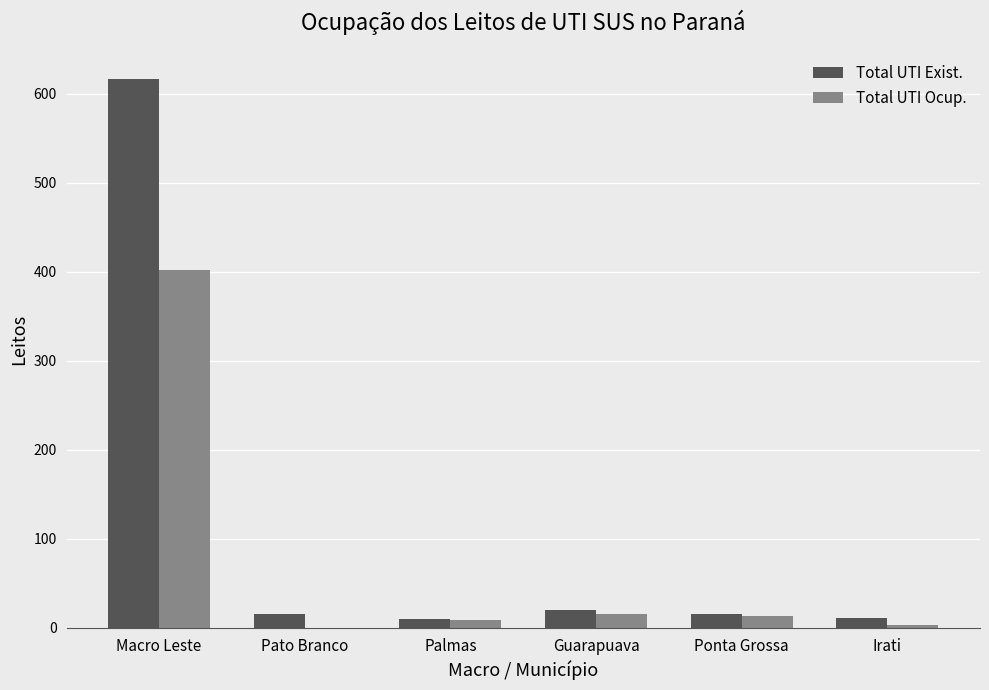

At which label does Total UTI Ocup. reach its peak?

Macro Leste